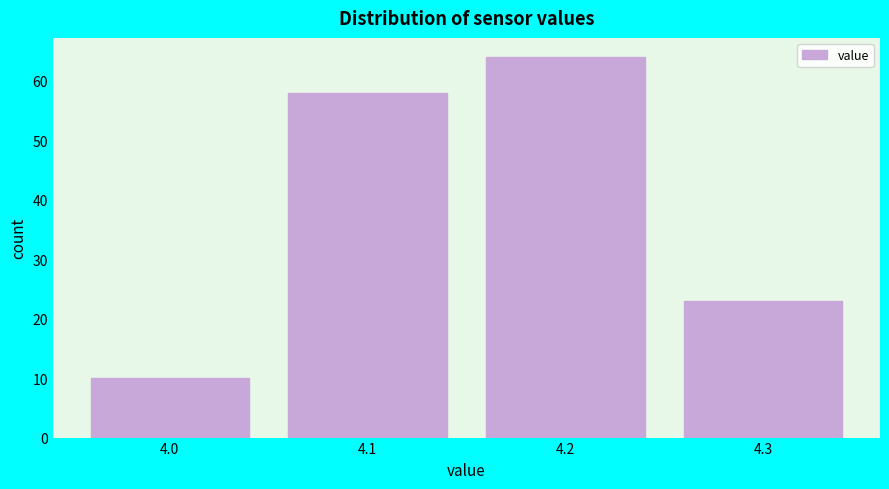

What is the height of the bar covering 4.15 to 4.25 on the x-axis? The values are not printed on the chart, so give them approximately, as read against the axis.

64